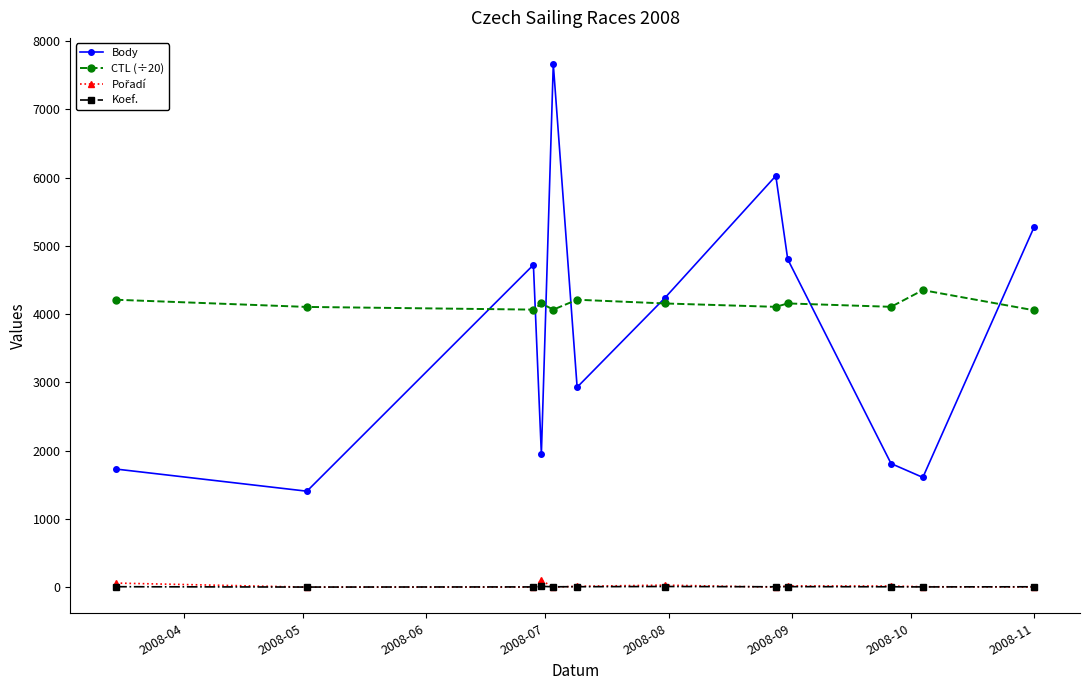

Which series has the largest total across all categories?

CTL (÷20)